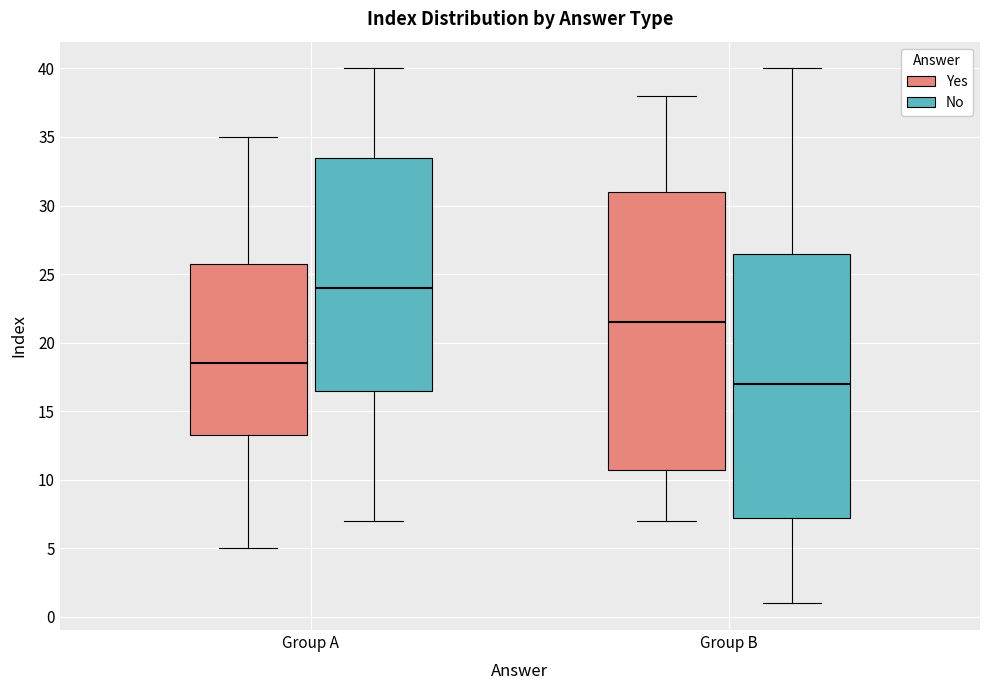

Reading left to right, transcribe this box plot: for each box, give where its median line is, the range the box spans, and where its two whiskers end, as read against the y-axis. The values are not printed on the chart, so give them approximately, as read against the axis.

Group A (Yes): median 18.5, box 13.5 to 26.0, whiskers 5.0 to 35.0
Group A (No): median 24.0, box 16.5 to 33.5, whiskers 7.0 to 40.0
Group B (Yes): median 21.5, box 11.0 to 31.0, whiskers 7.0 to 38.0
Group B (No): median 17.0, box 7.5 to 26.5, whiskers 1.0 to 40.0